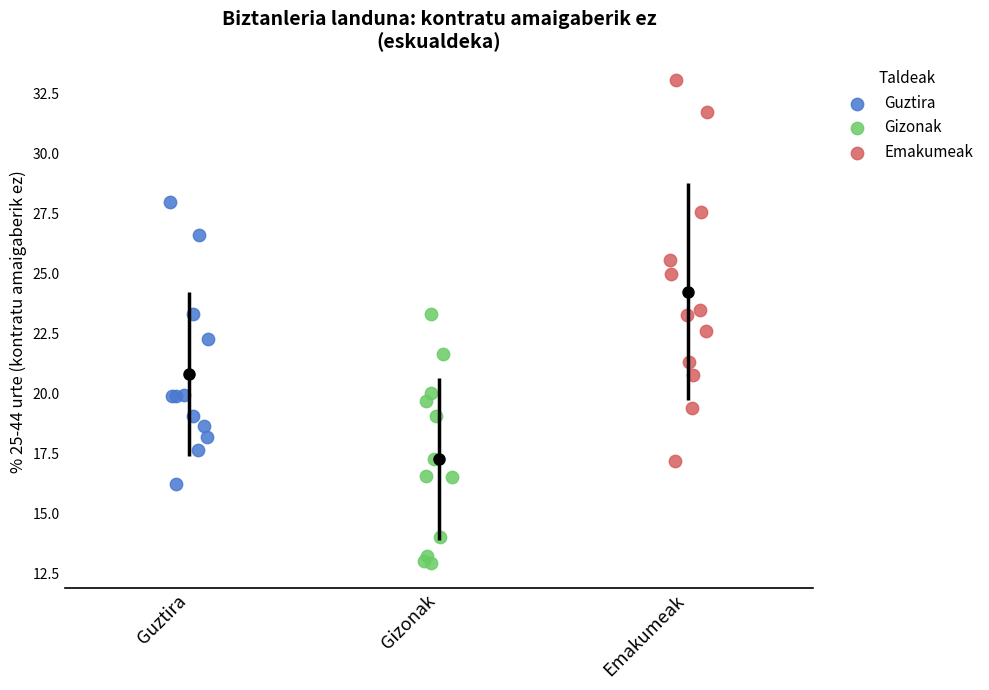

Which series has the widest spread of Y values?

Emakumeak